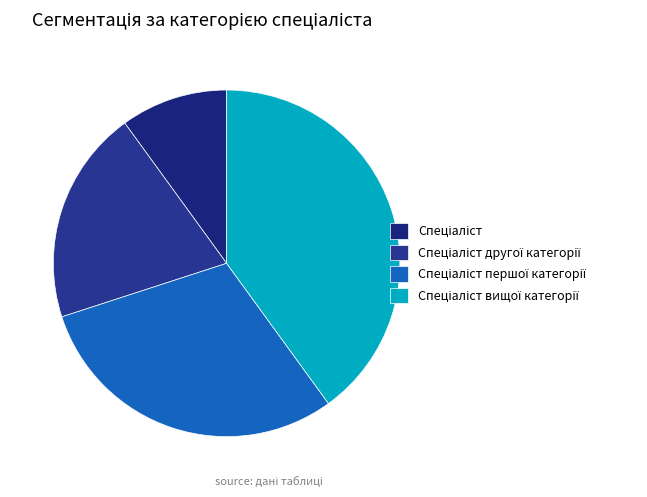

How many slices are in this pie chart?

4